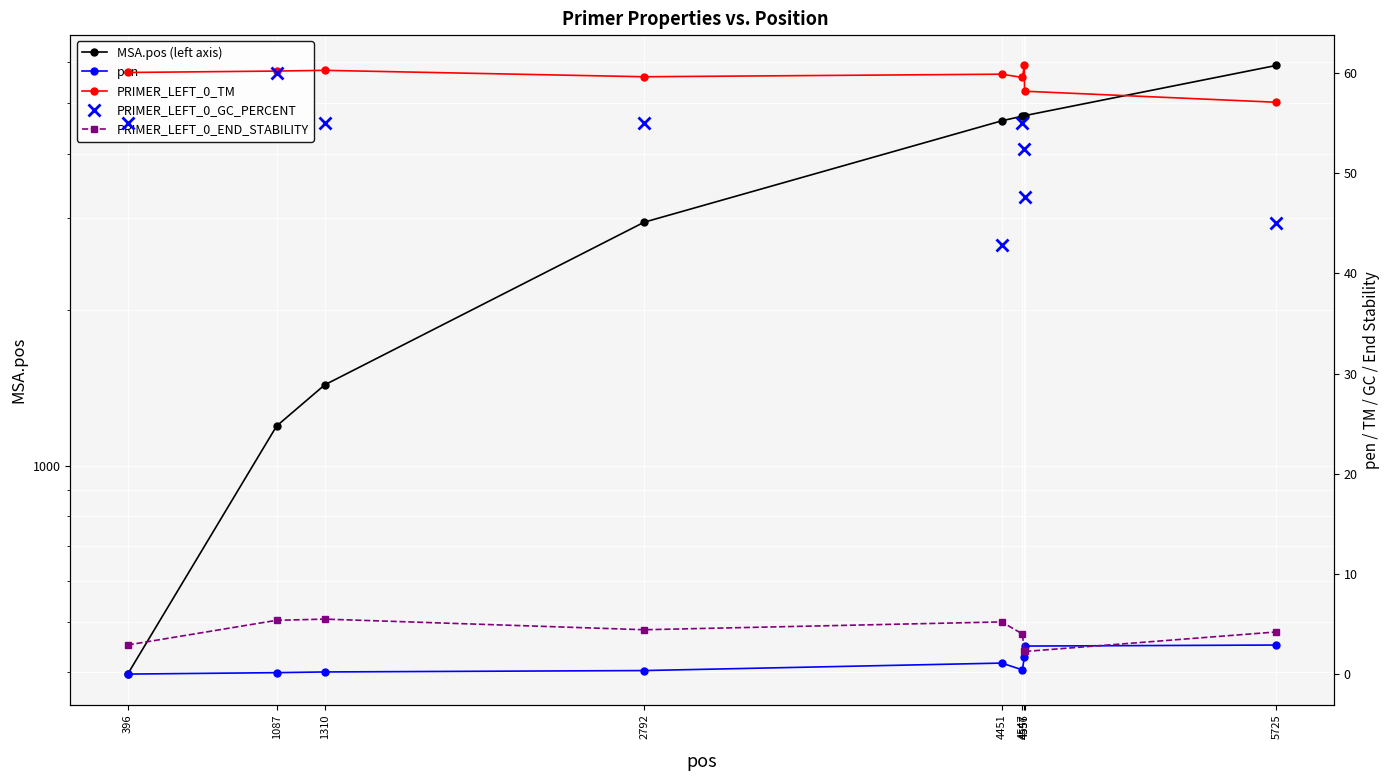

Between 396 and 4547, which series saw the biggest shift?

MSA.pos (left axis)